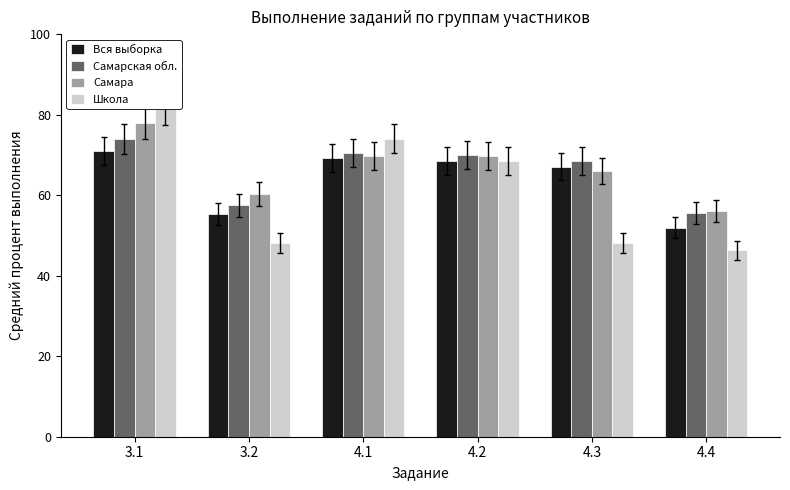

Between 3.1 and 4.2, which is larger?

3.1